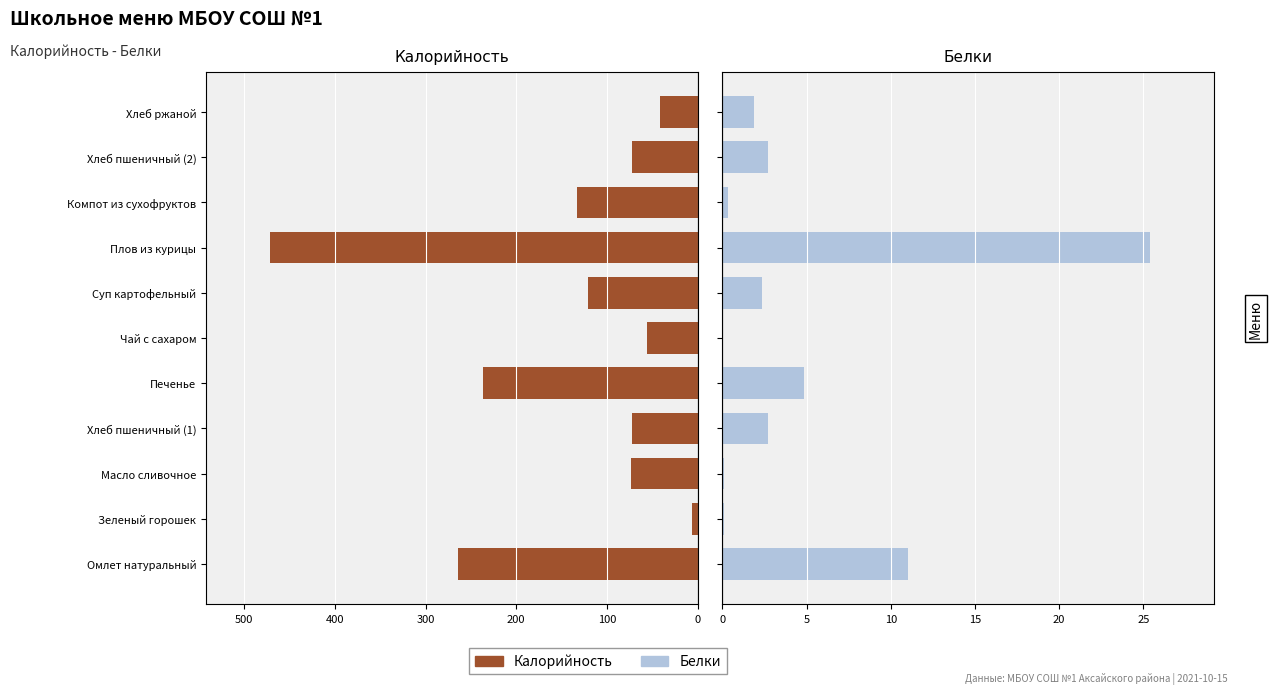

The value of Калорийность at Масло сливочное is 114.1. True or false?

False